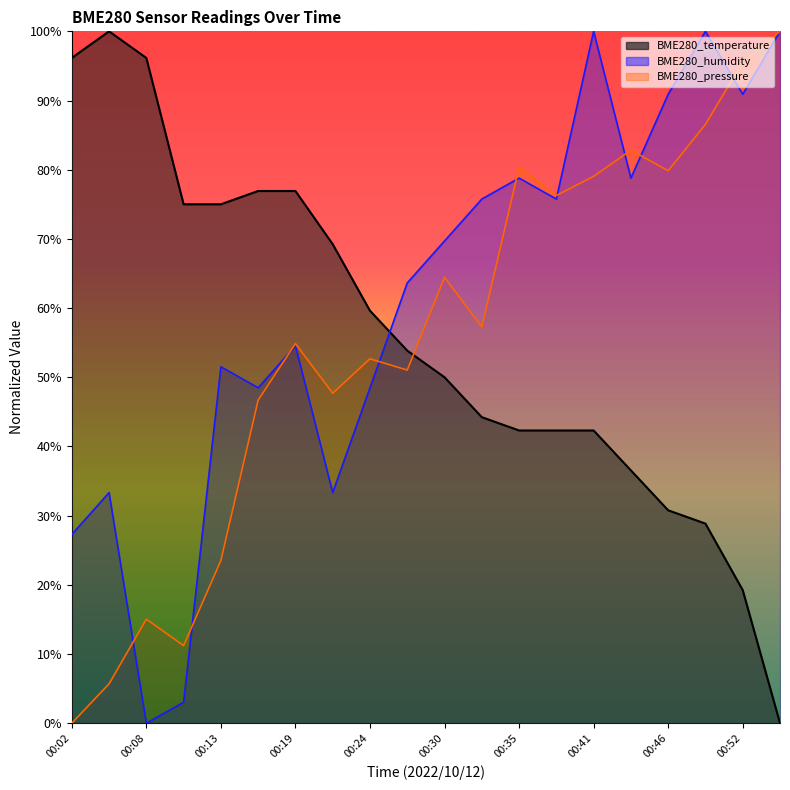

True or false: BME280_temperature and BME280_humidity intersect in this chart.

True